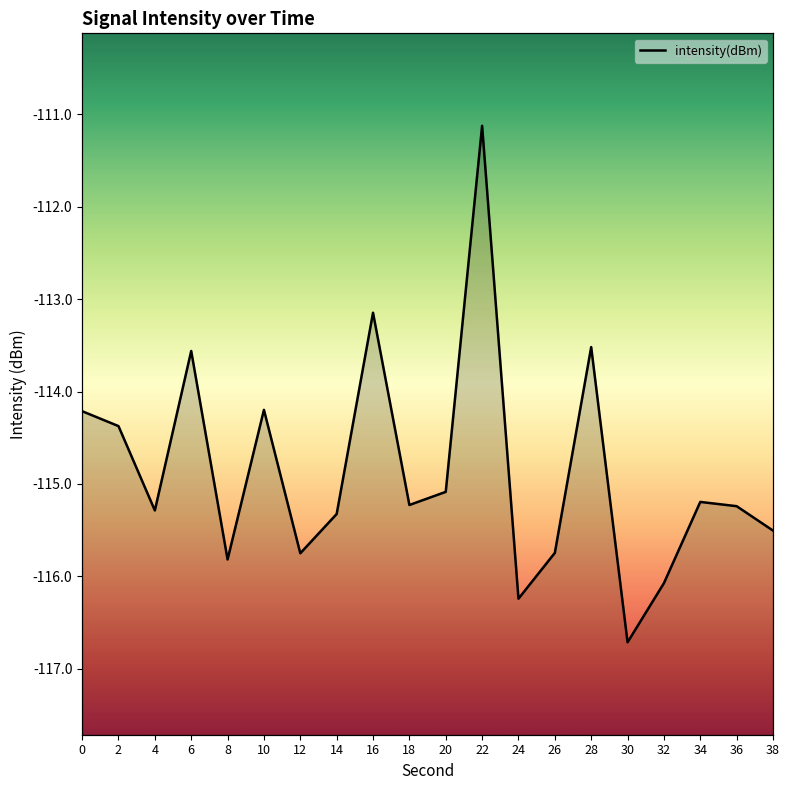

What is the average value?

-114.9